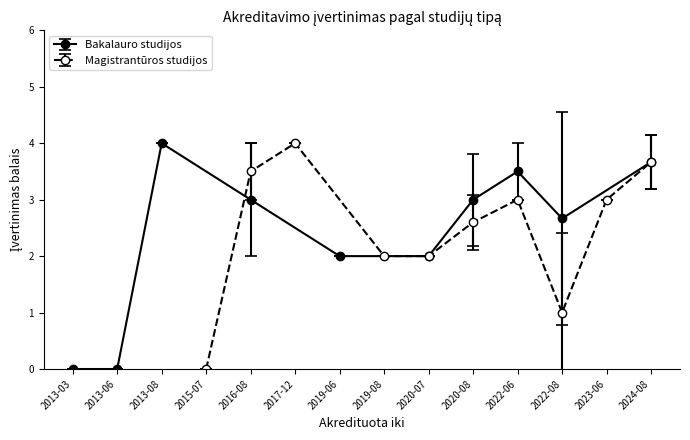

At which category does Magistrantūros studijos reach its first local valley?

2019